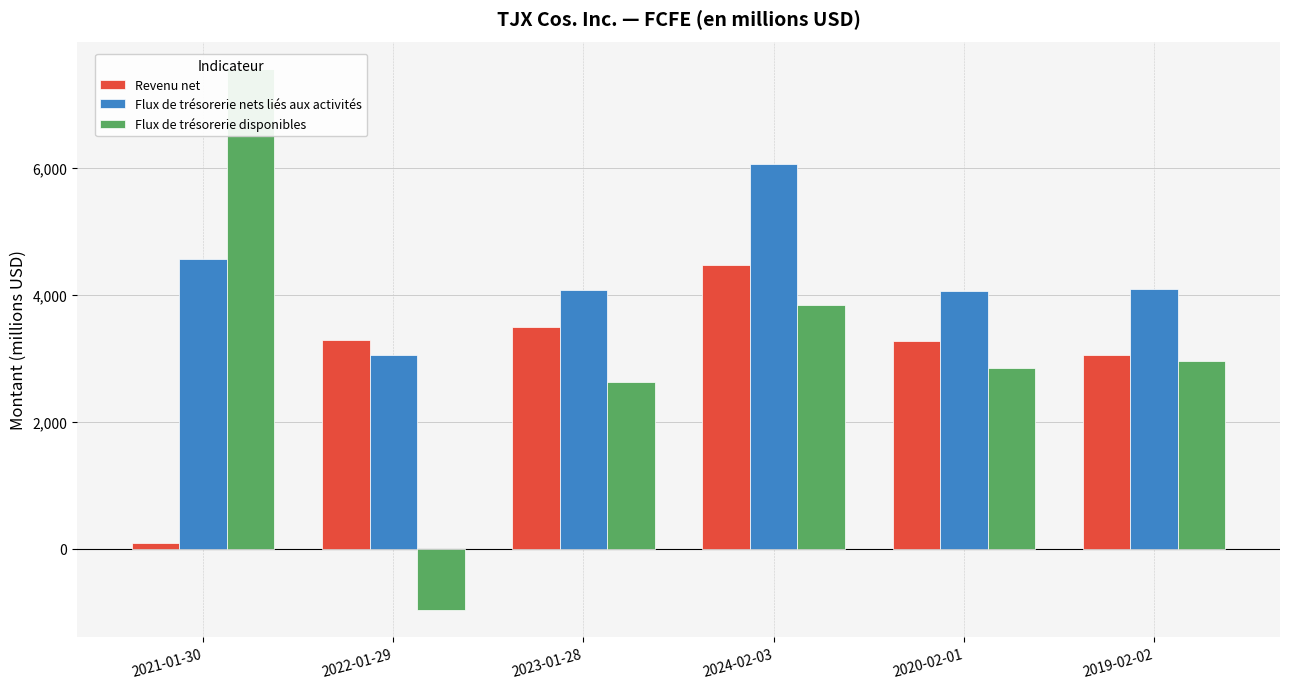

Are the bars grouped side by side (vs. stacked)?

Yes